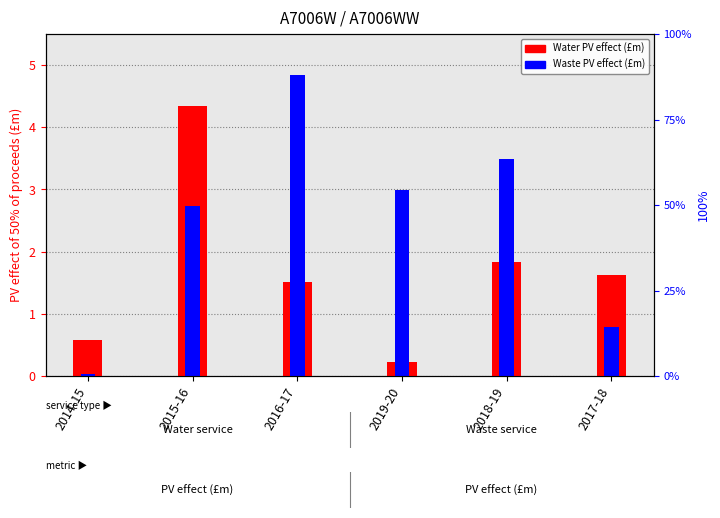

Which series changed the most between 2014-15 and 2016-17?

Waste PV effect (£m)